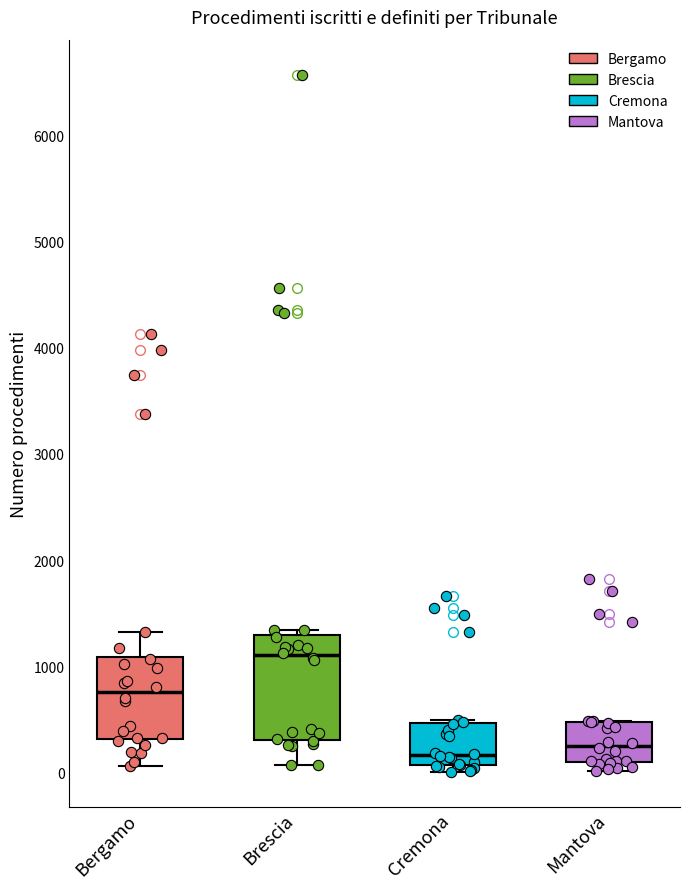

Which box's median line is the highest?

Brescia